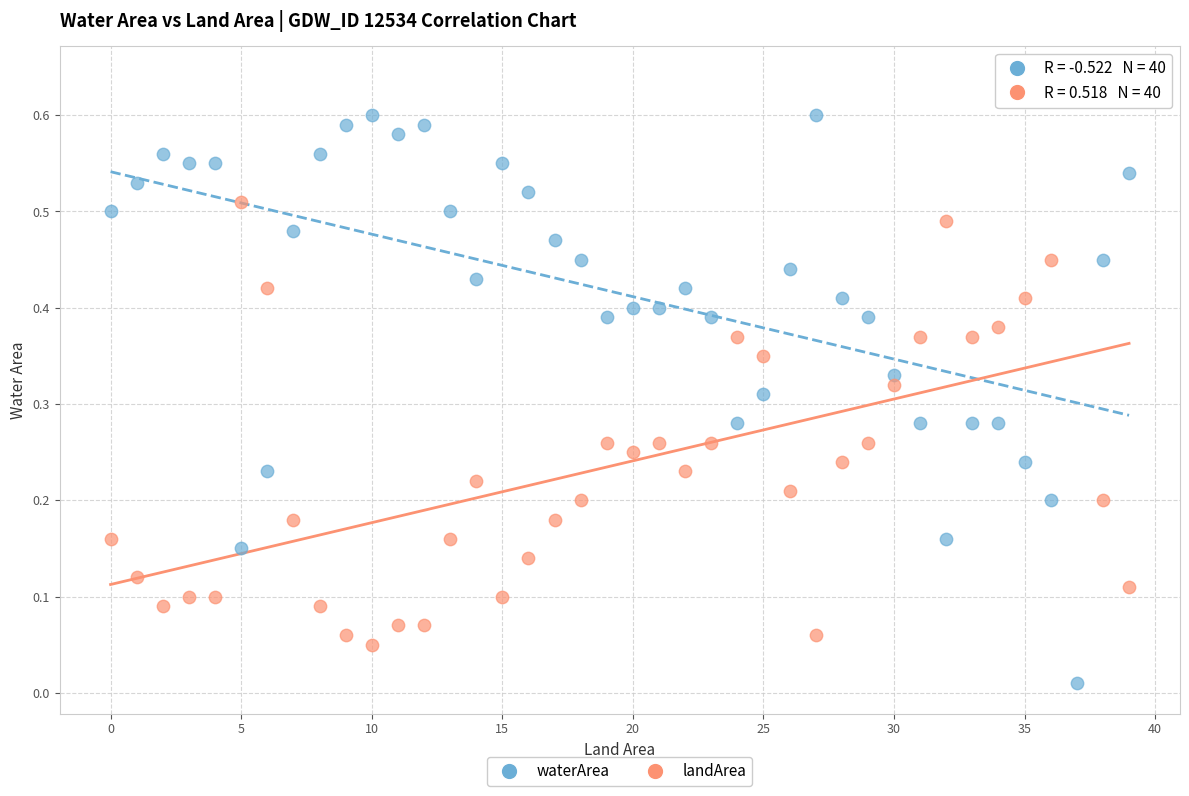

Which series reaches the minimum Y coordinate?

waterArea